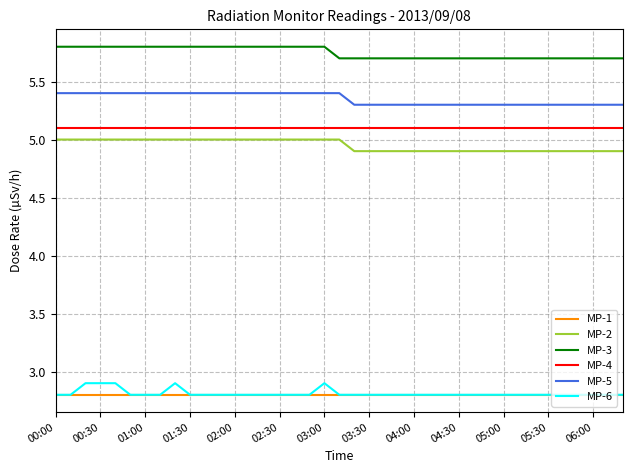

True or false: MP-4 and MP-5 cross at least once.

False